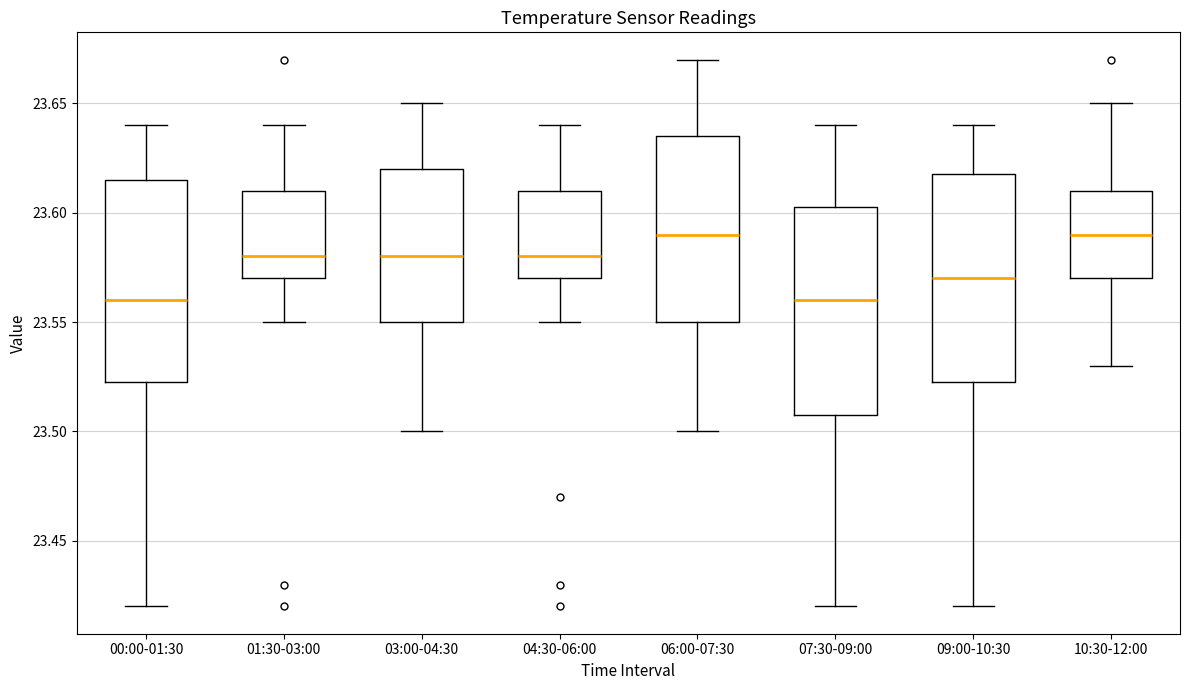

Reading left to right, read every box against the y-axis: the position of its median line, the range the box covers, and the ends of its whiskers. The values are not printed on the chart, so give them approximately, as read against the axis.

00:00-01:30: median 23.560, box 23.525 to 23.615, whiskers 23.420 to 23.640
01:30-03:00: median 23.580, box 23.570 to 23.610, whiskers 23.550 to 23.640
03:00-04:30: median 23.580, box 23.550 to 23.620, whiskers 23.500 to 23.650
04:30-06:00: median 23.580, box 23.570 to 23.610, whiskers 23.550 to 23.640
06:00-07:30: median 23.590, box 23.550 to 23.635, whiskers 23.500 to 23.670
07:30-09:00: median 23.560, box 23.510 to 23.605, whiskers 23.420 to 23.640
09:00-10:30: median 23.570, box 23.525 to 23.620, whiskers 23.420 to 23.640
10:30-12:00: median 23.590, box 23.570 to 23.610, whiskers 23.530 to 23.650